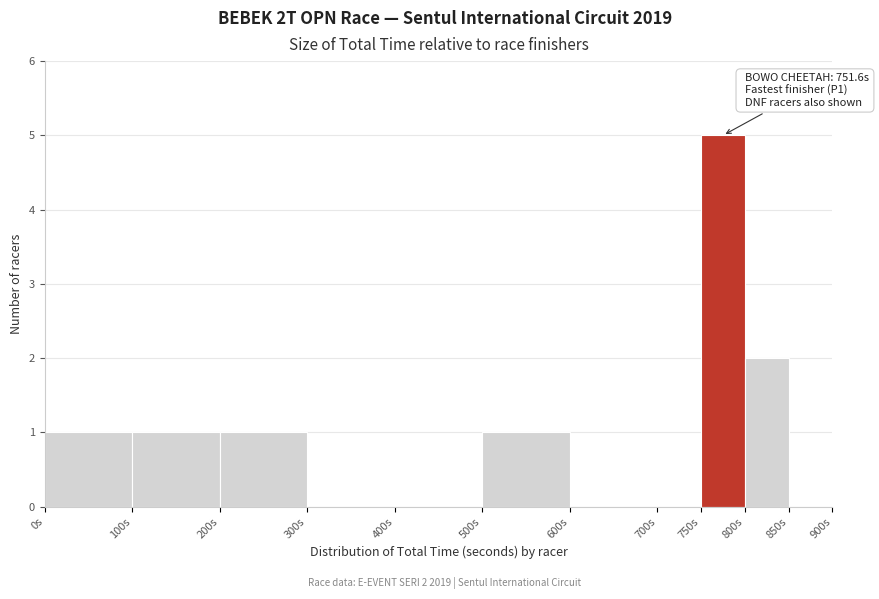

Over which range of the x-axis is the bar tallest?

750 to 800